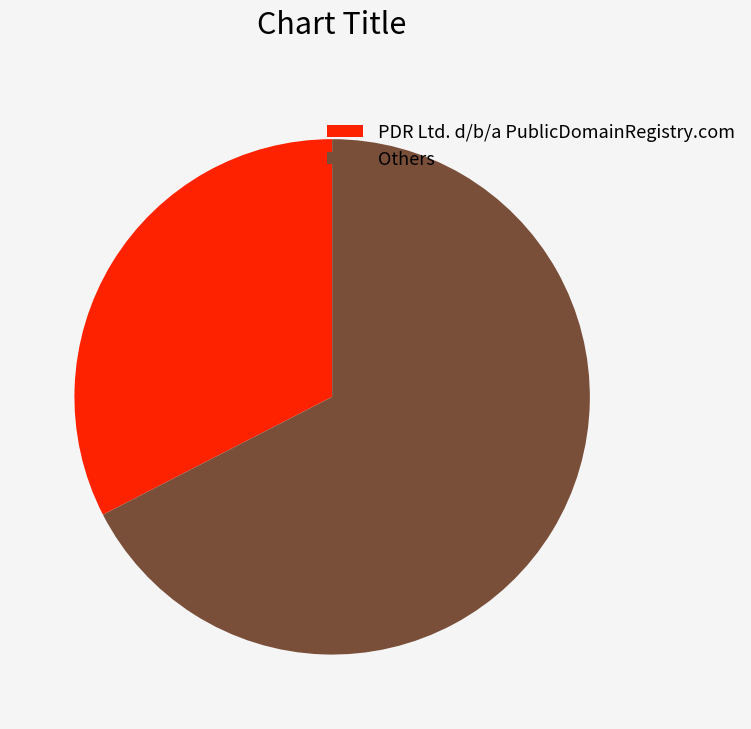

Which category has the smallest portion of the pie?

PDR Ltd. d/b/a PublicDomainRegistry.com